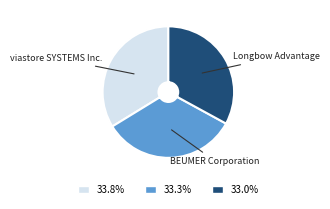

Is it true that Longbow Advantage is 33% of the pie?

True